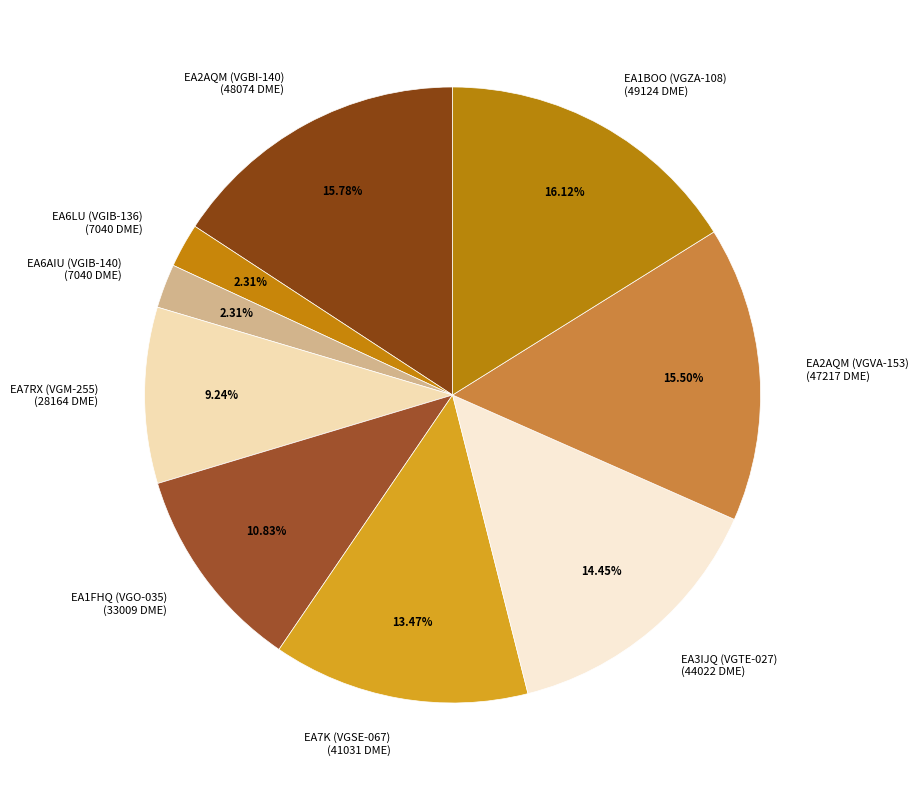

Approximately how many times larger is the value at EA1BOO (VGZA-108) (49124 DME) compared to EA6AIU (VGIB-140) (7040 DME)?

7.0